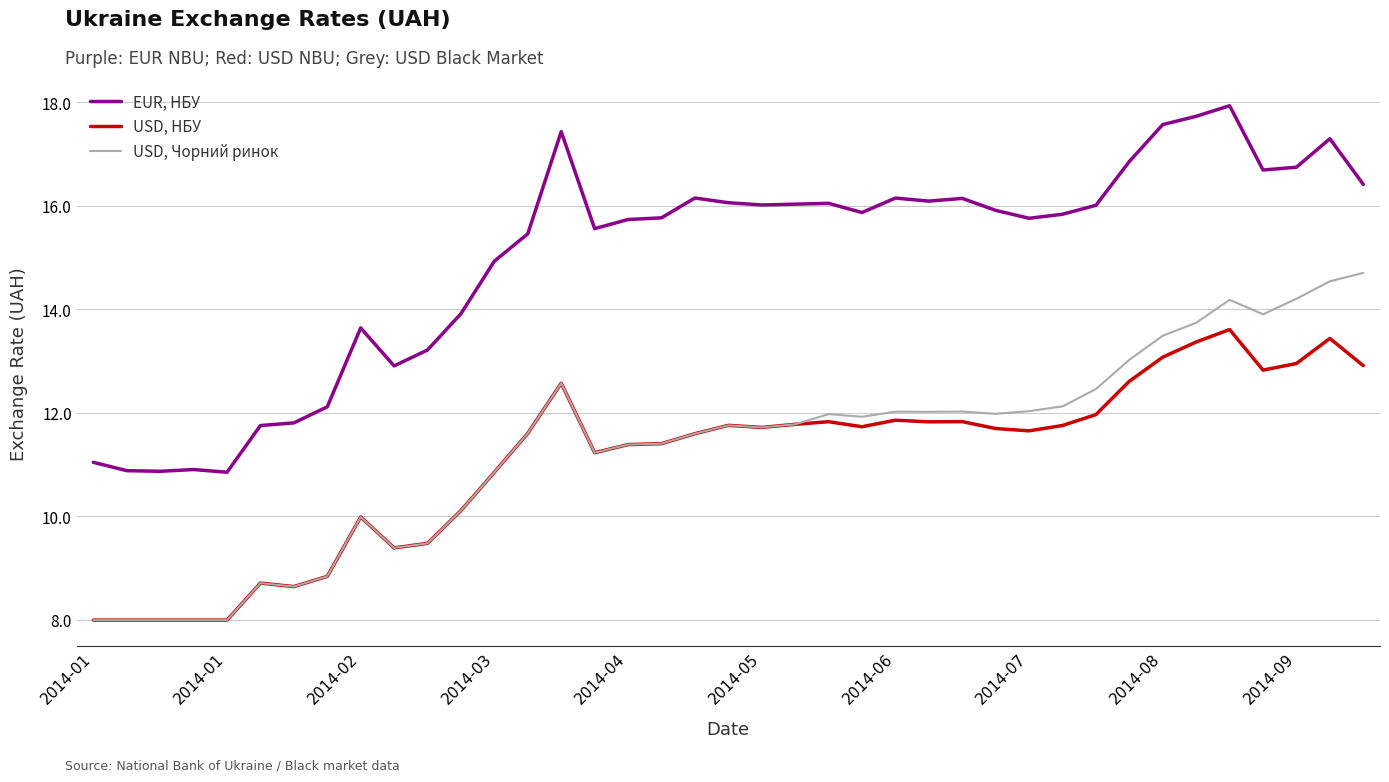

What are all the series names shown in the legend?

EUR, НБУ, USD, НБУ, USD, Чорний ринок